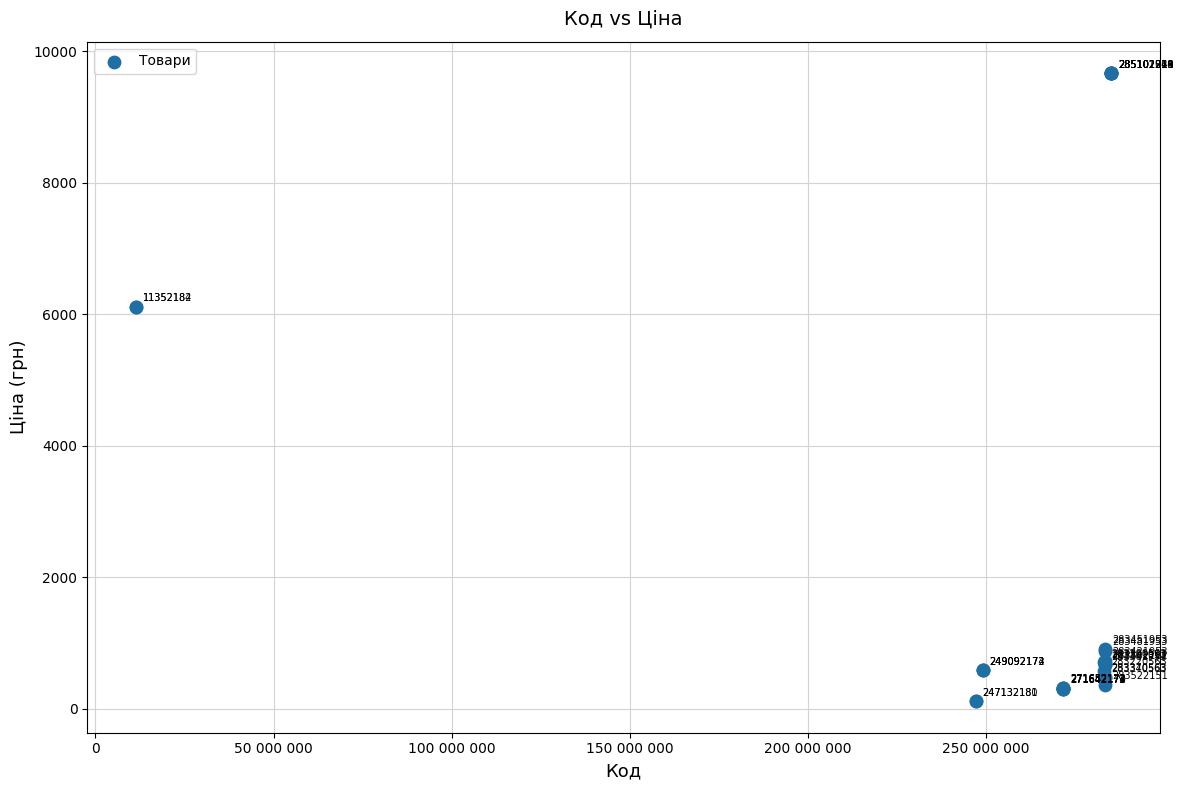

What Y value in the scatter plot is closest to 4887?

6112.5